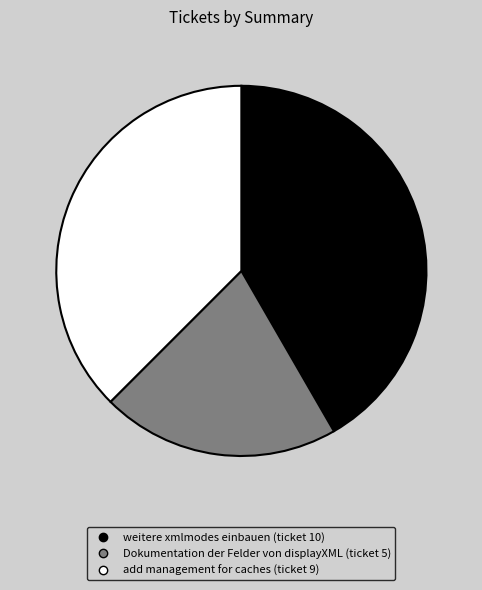

Does weitere xmlmodes einbauen represent more than half of the total?

No